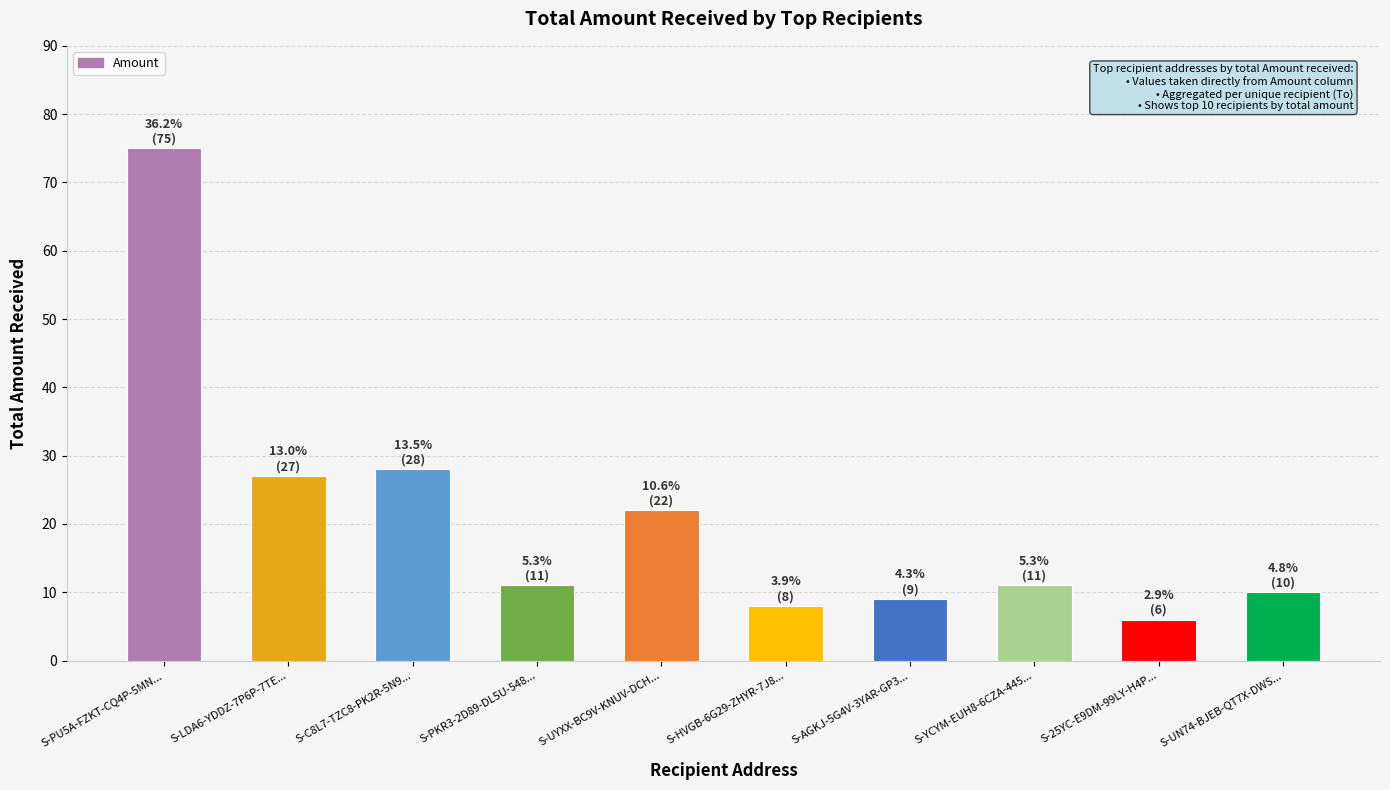

How many series are shown in this chart?

1